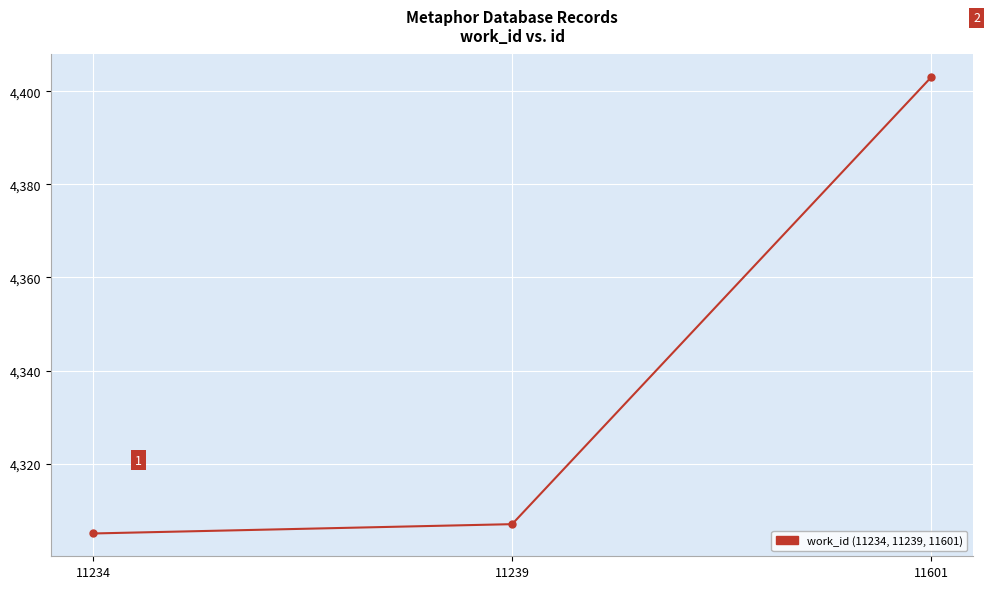

Which has a higher value, 11601 or 11239?

11601